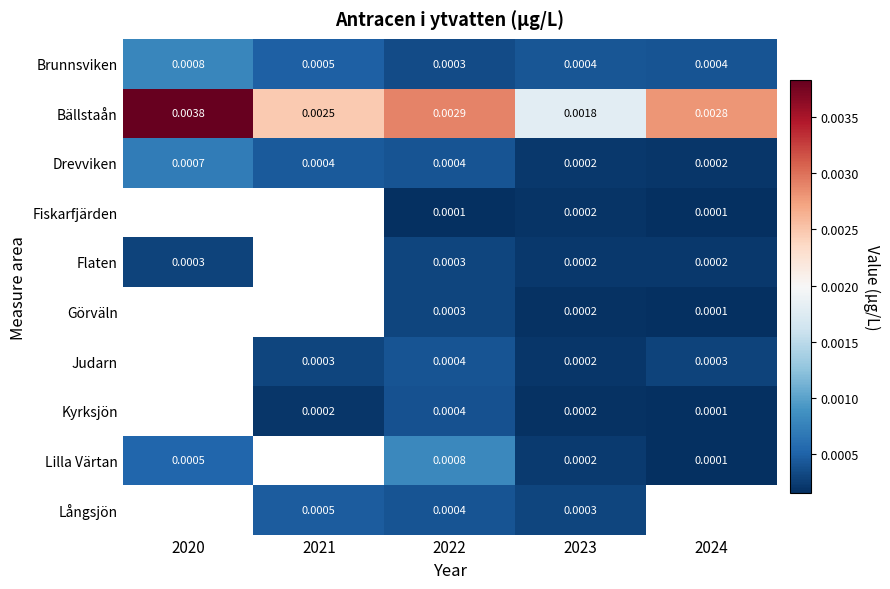

Where does the Långsjön series first go above 0?

2021